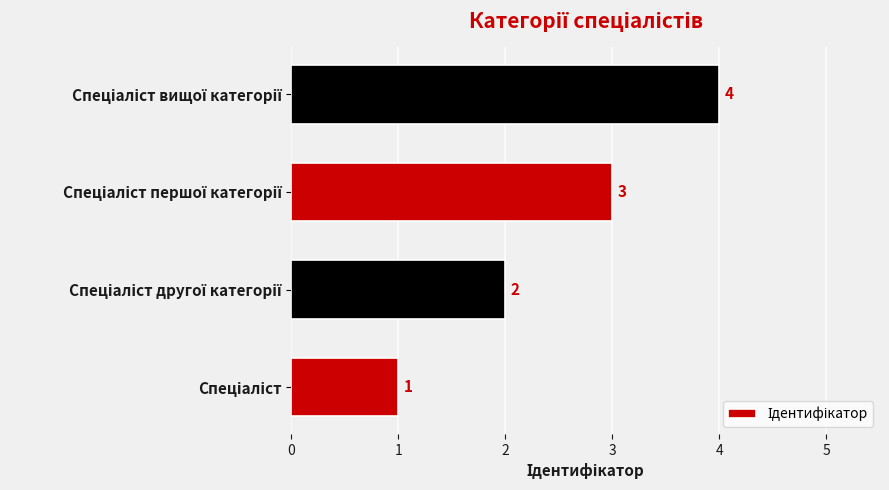

Count the values in the range 2 to 4.

3